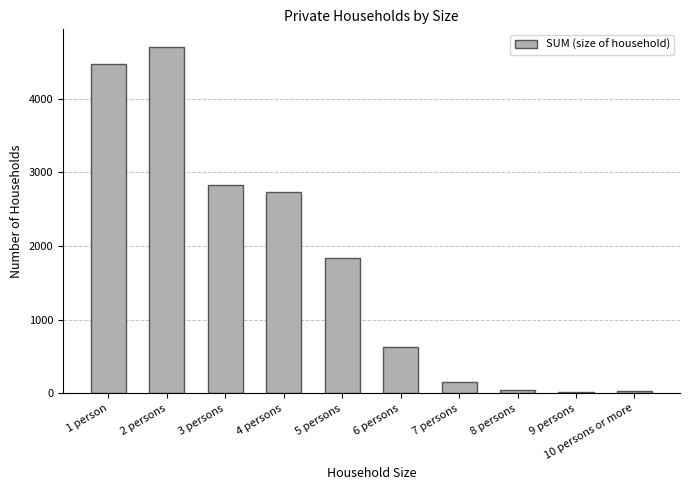

What is the maximum value shown in the chart?

4704